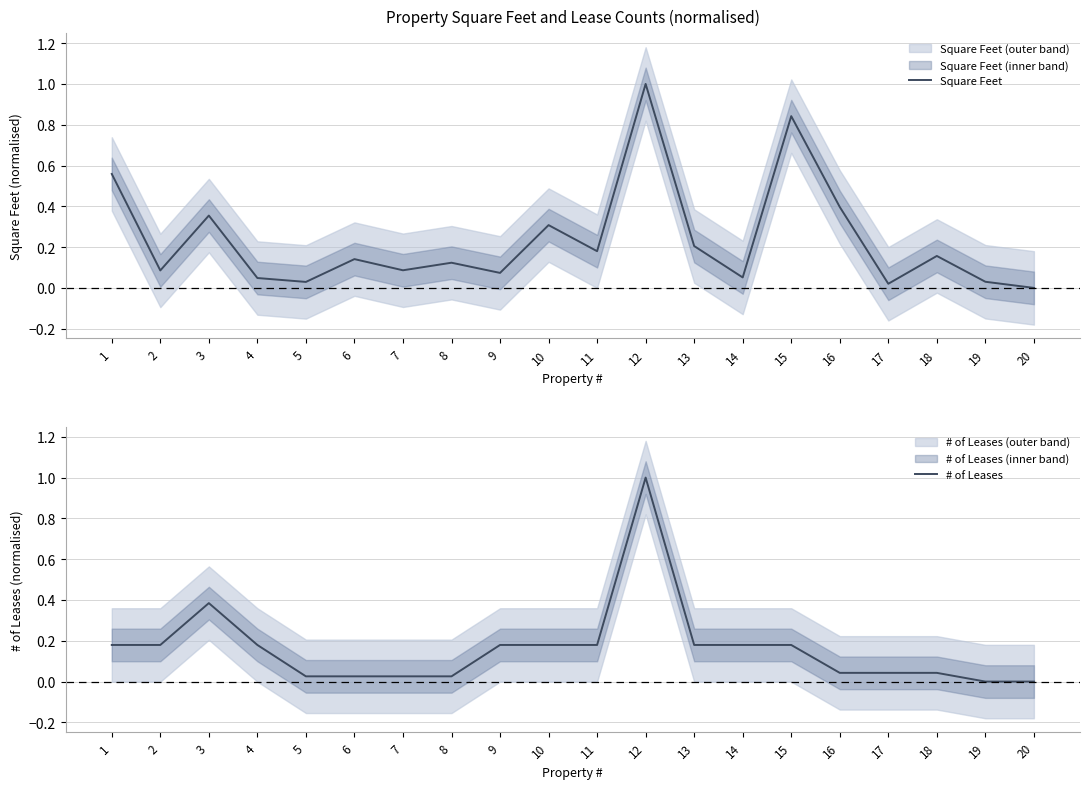

What is the difference between the second highest and minimum values in the # of Leases series?

0.4